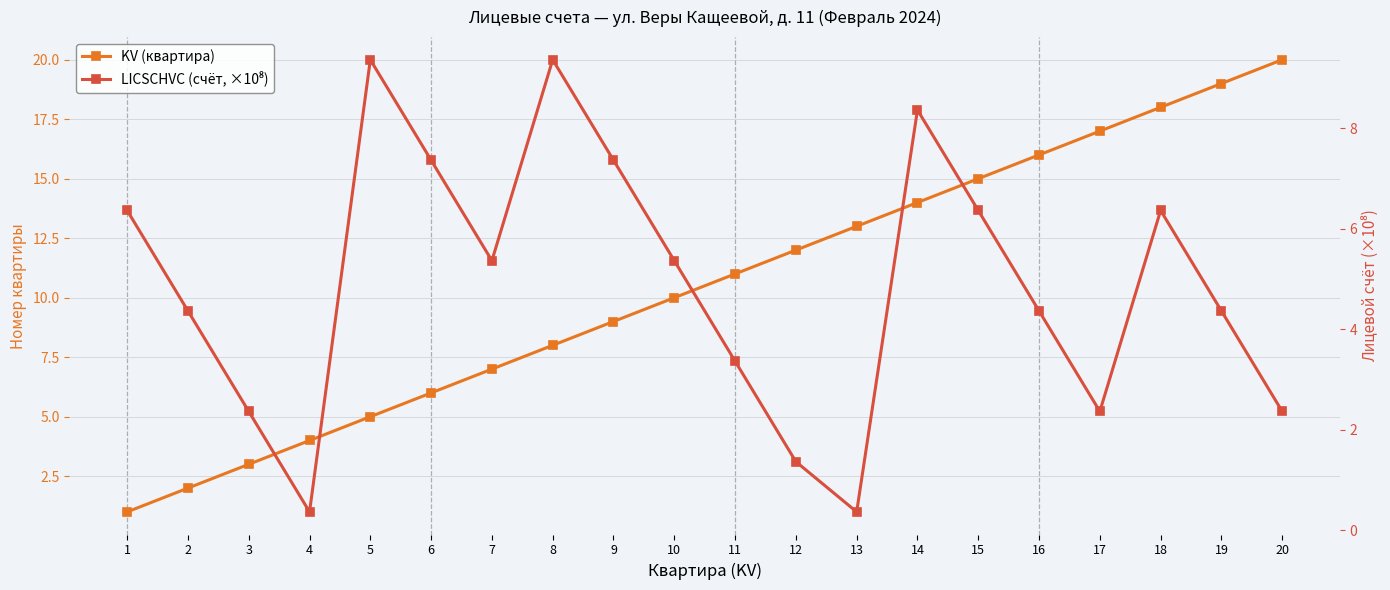

What is the difference between the highest and lowest values at 3?

0.6